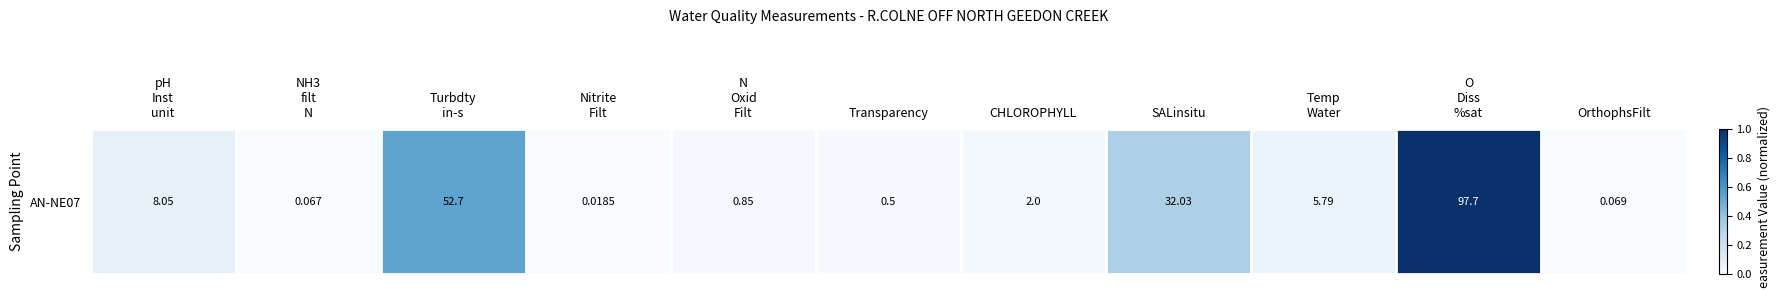

What is the change in value from Temp
Water to OrthophsFilt?

-0.1